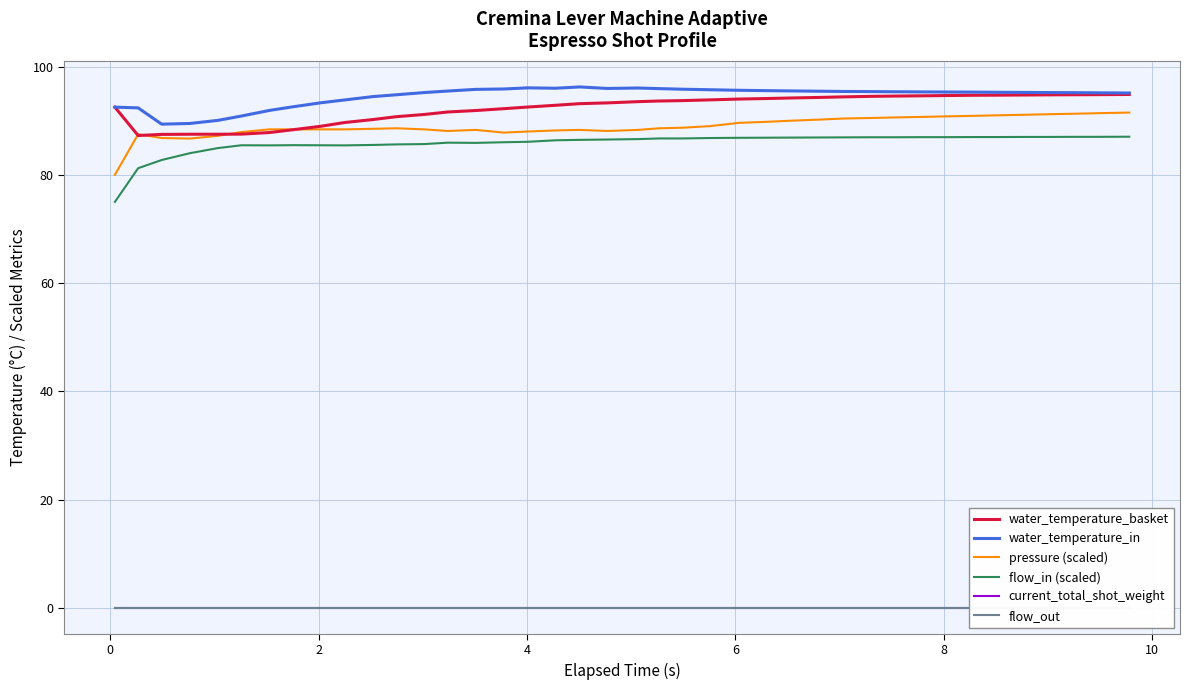

True or false: water_temperature_in and flow_in (scaled) intersect in this chart.

False